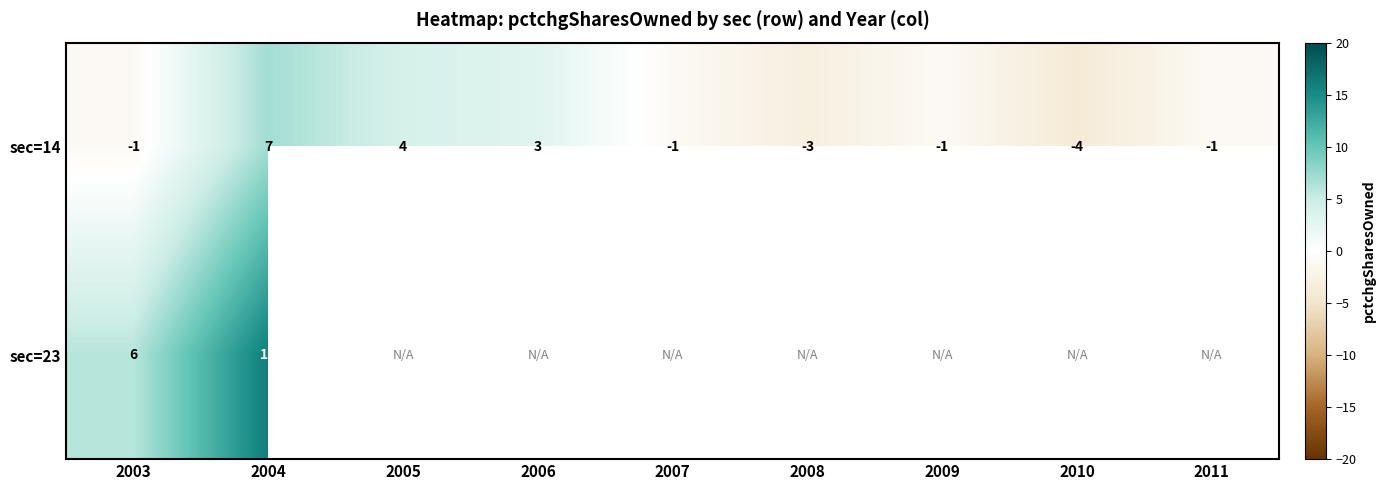

At which category is the sum across all series the highest?

2004